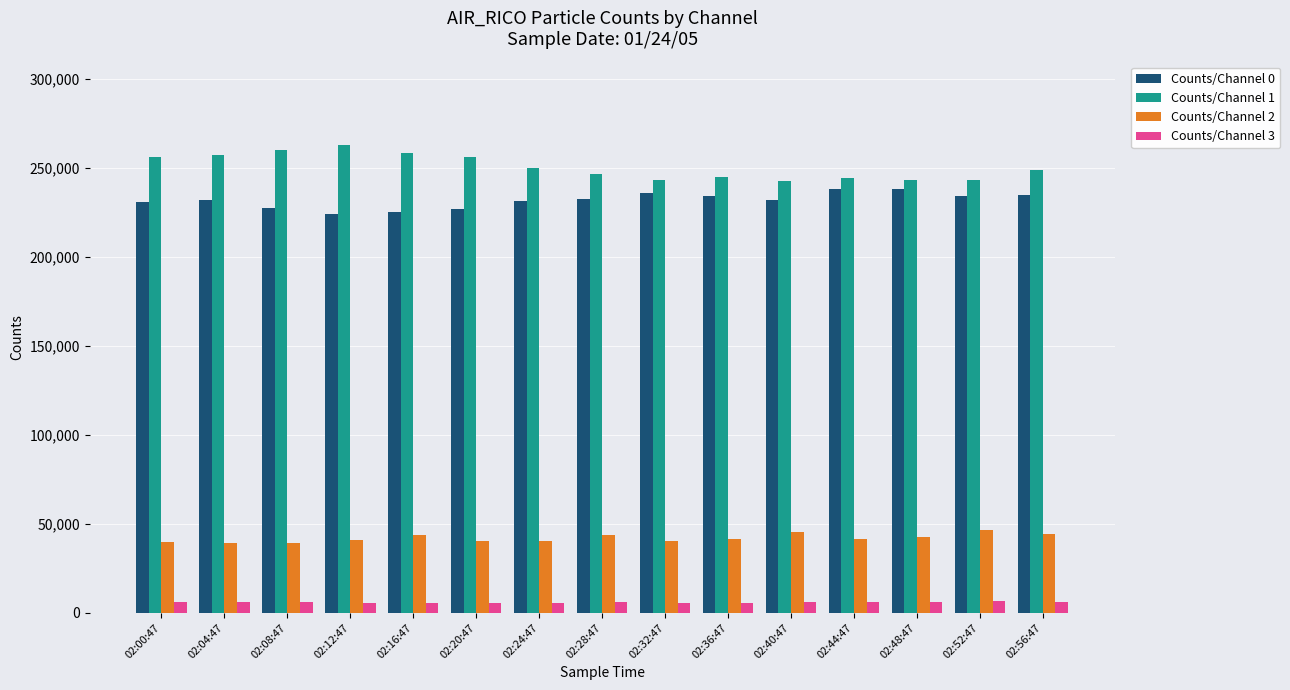

What is the average value of the Counts/Channel 1 series?

250652